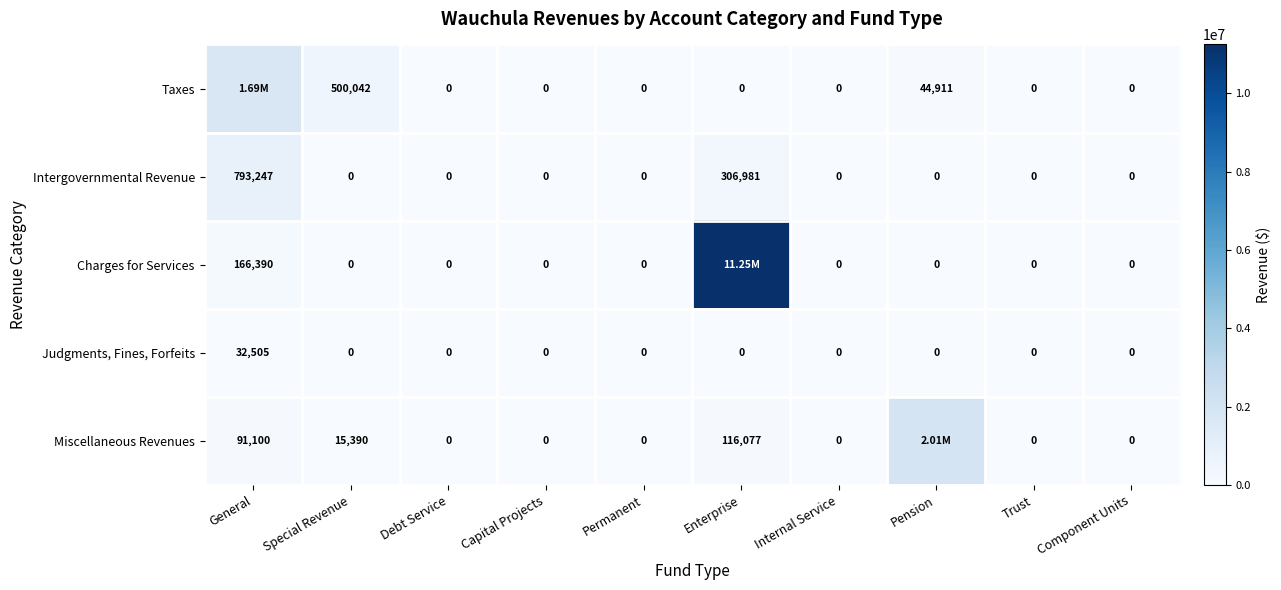

What is the sum of the Judgments, Fines, Forfeits values at General and Special Revenue?

32505